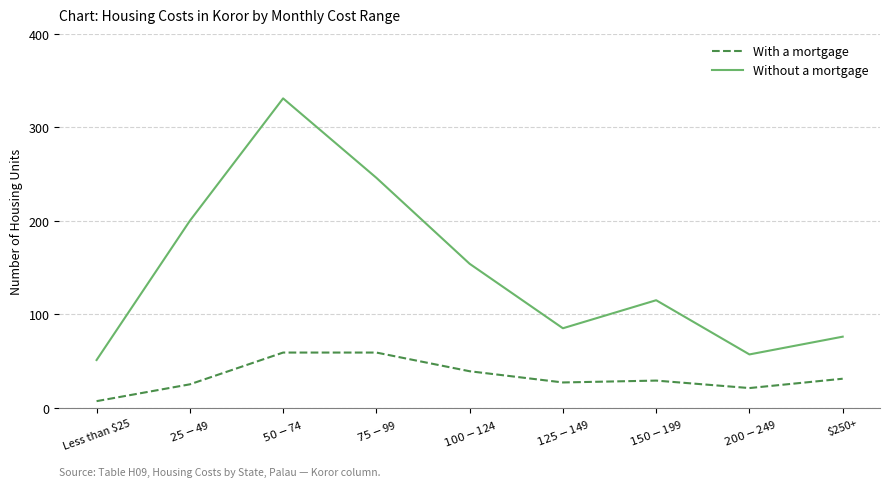

True or false: With a mortgage has a value of 7 at Less than $25.

True